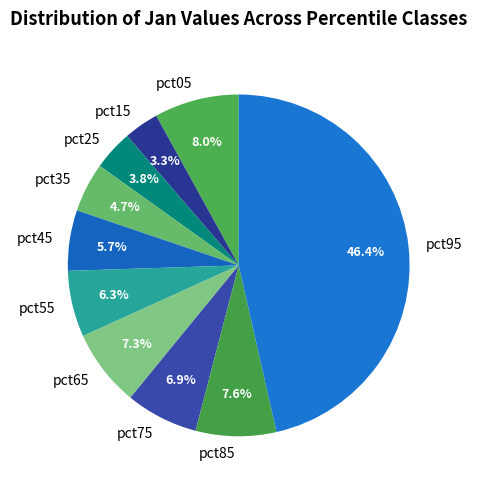

Which category has the biggest portion of the pie?

pct95